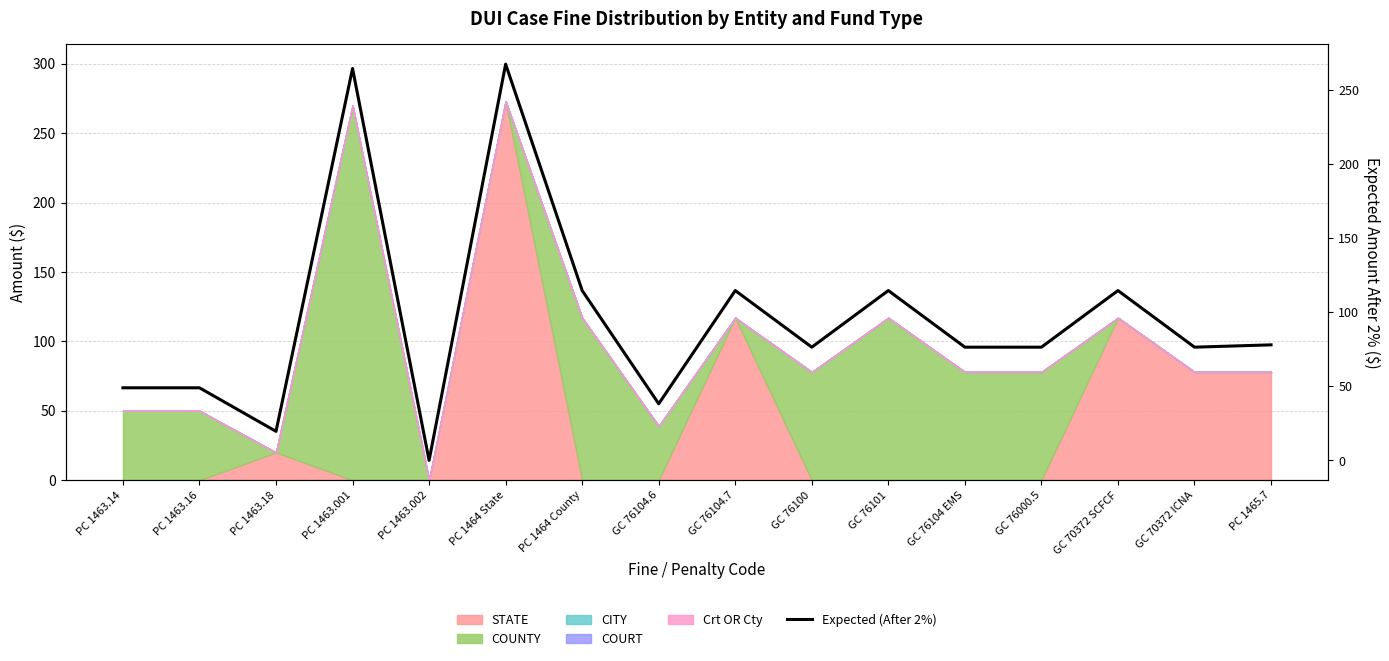

The chart shows a value of 0.0 at PC 1463.002. True or false?

True